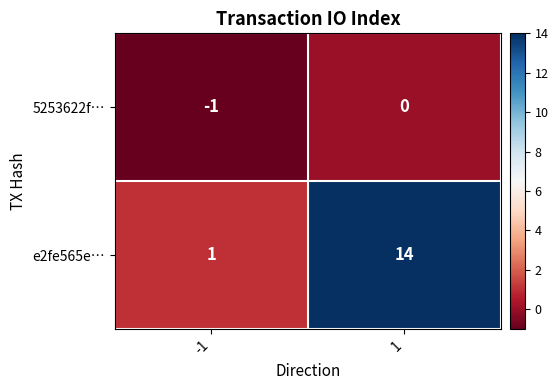

At -1, list the series in order from largest to smallest.

e2fe565e…, 5253622f…